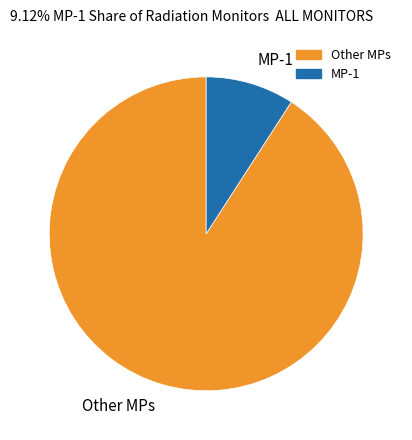

What is the largest slice in the pie chart?

Other MPs